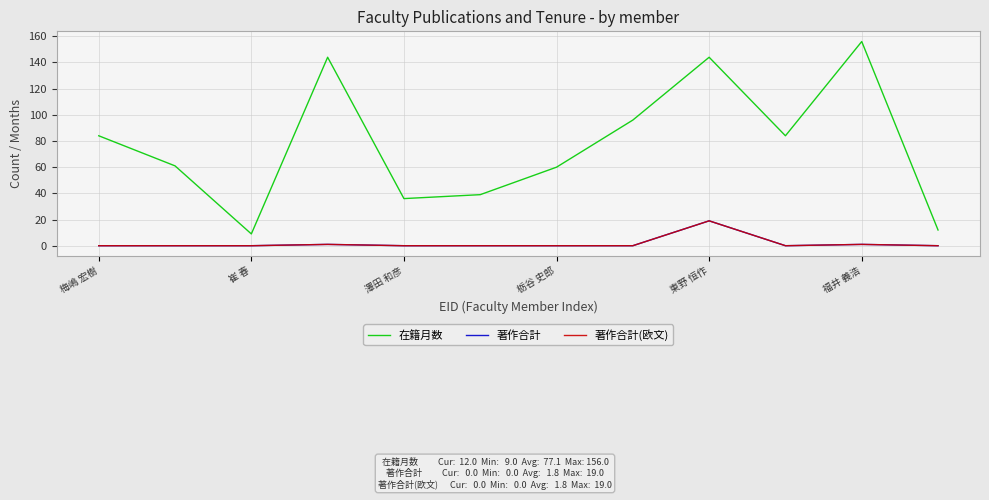

Is this an area chart (filled region under the line)?

No